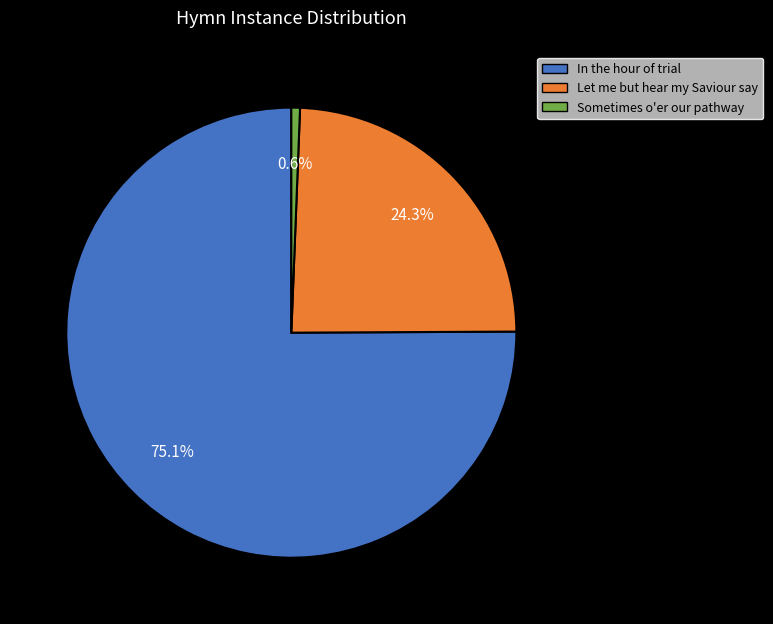

Is there a majority slice in this chart?

Yes